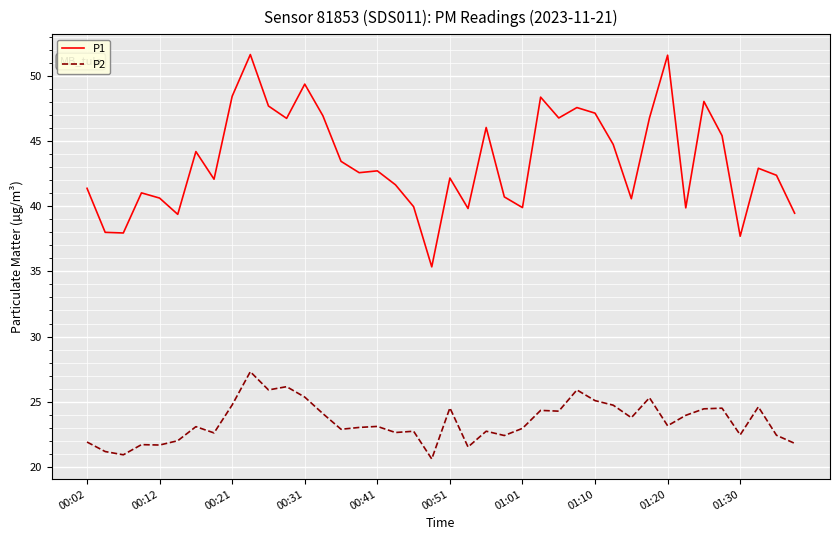

What is the difference between the maximum and minimum values in the P1 series?

16.3